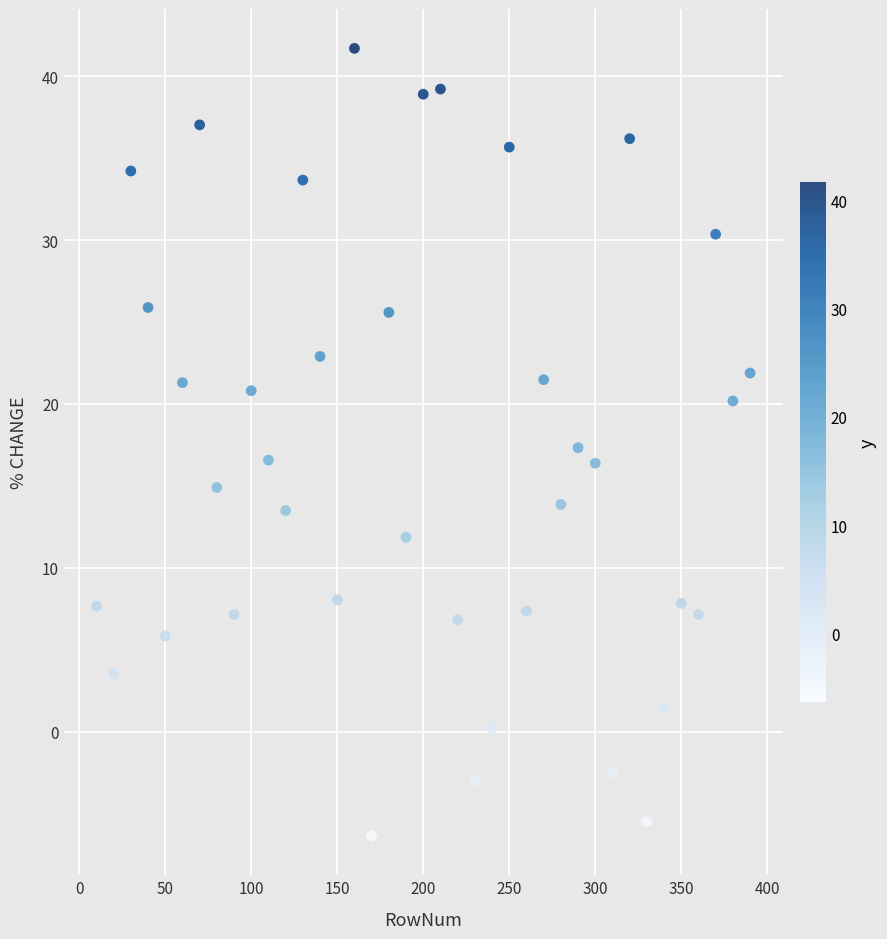

What is the range of Y values (max minus min)?

48.1